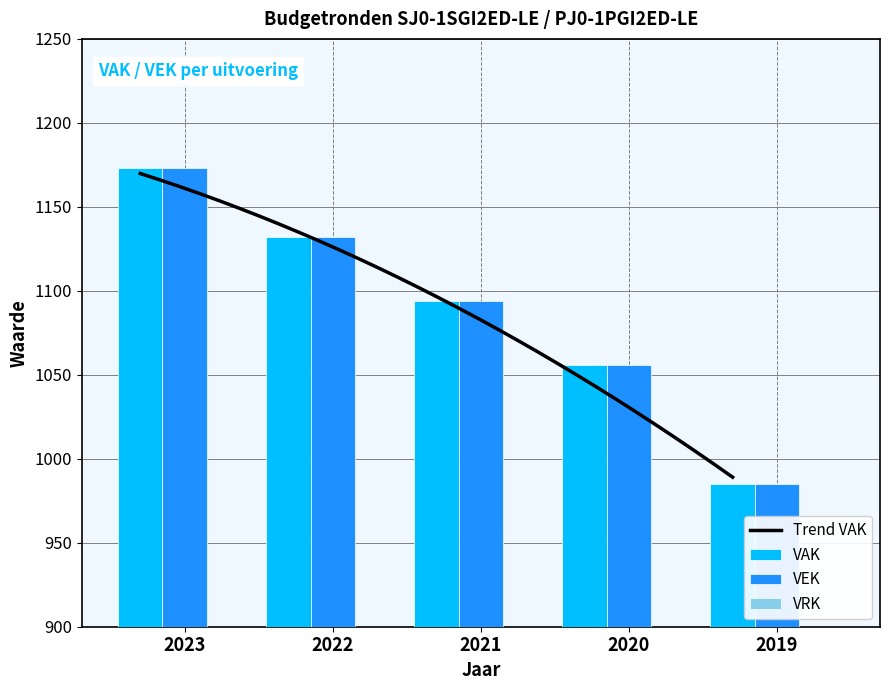

True or false: VAK has a value of 1094 at 2021.

True